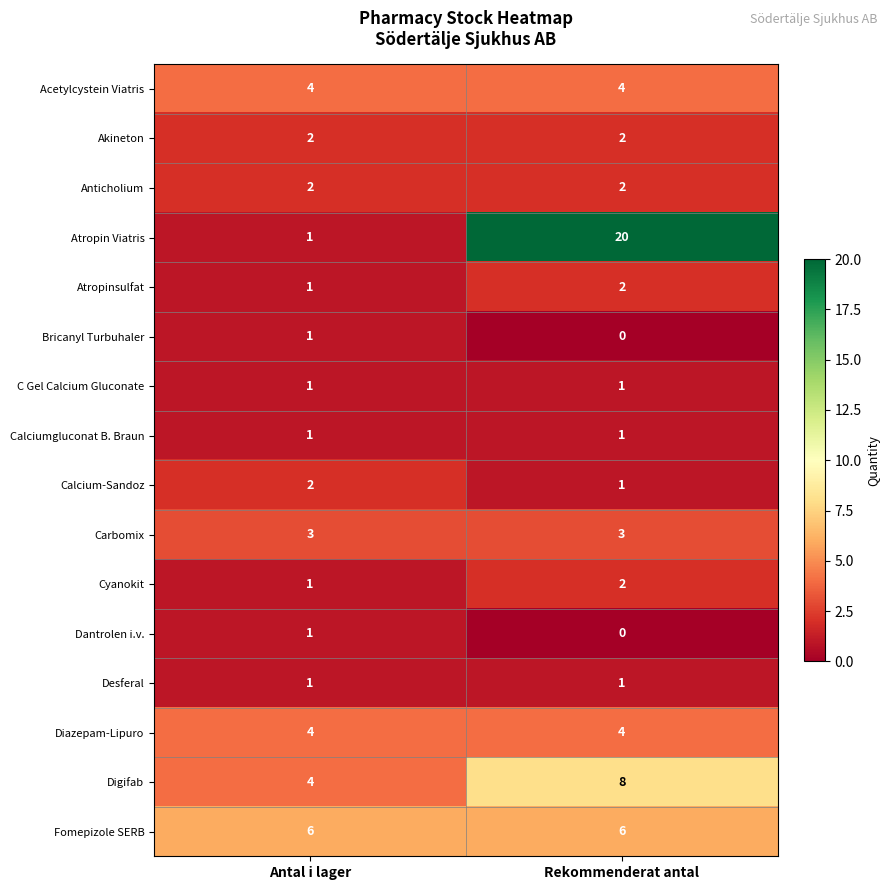

What is the difference between the Atropin Viatris values at Antal i lager and Rekommenderat antal?

19